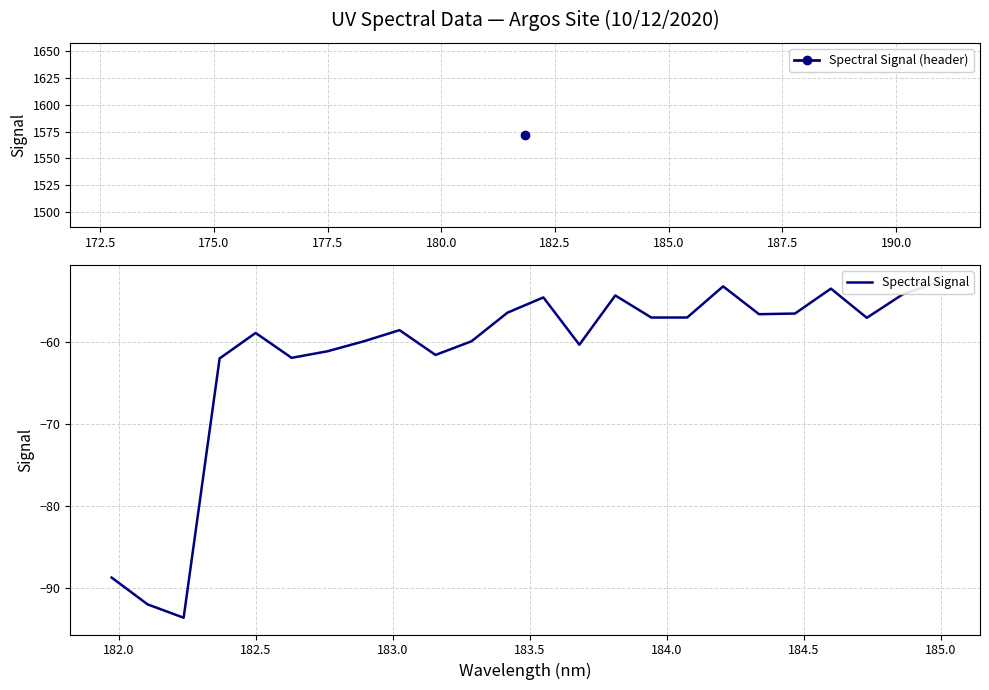

What is the sum of all values?

-1481.5